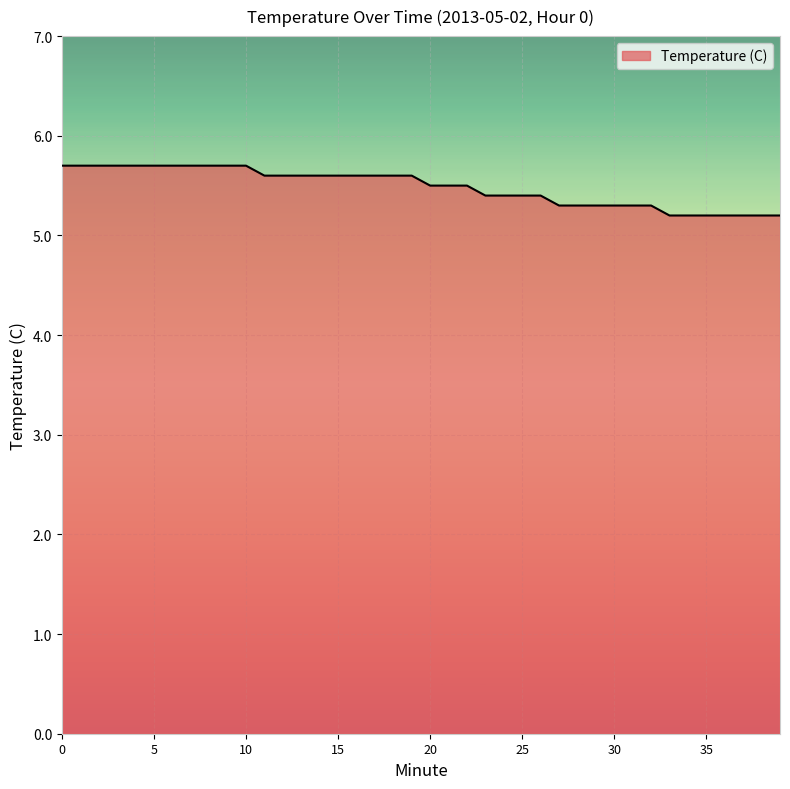

What is the minimum value shown in the chart?

5.2